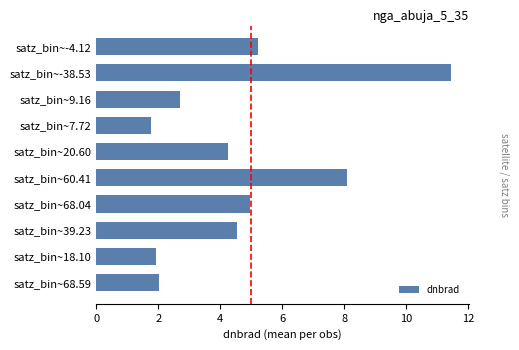

Reading top to bottom, transcribe all the data shown in this chart.

5.2	11.5	2.7	1.8	4.3	8.1	5.0	4.5	1.9	2.0